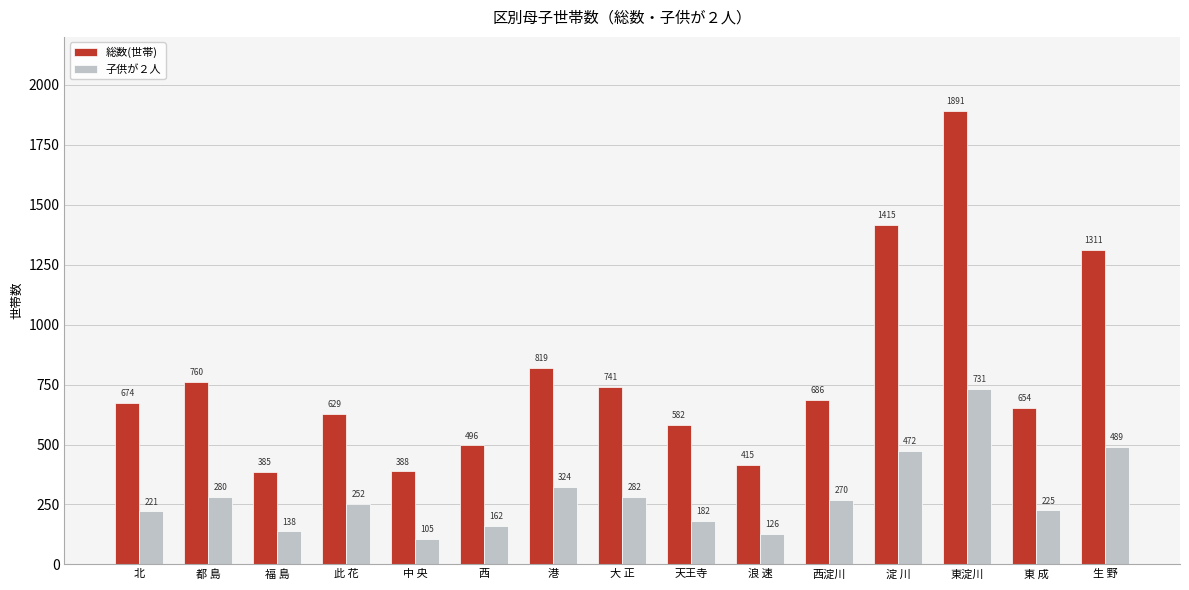

At 西, list the series in order from smallest to largest.

子供が２人, 総数(世帯)